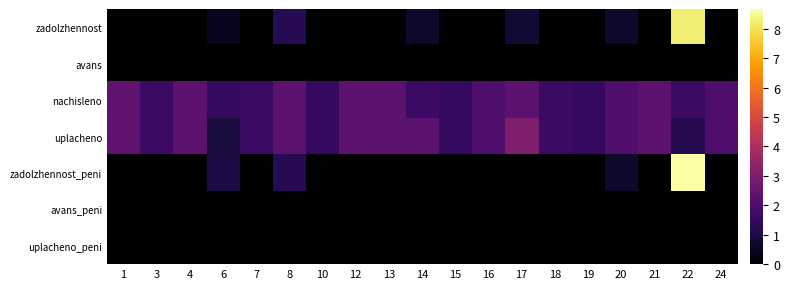

Reading left to right, extract all data points from this chart.

zadolzhennost: 1=0.0	3=0.0	4=0.0	6=0.5	7=0.0	8=1.2	10=0.0	12=0.0	13=0.0	14=0.7	15=0.0	16=0.0	17=0.8	18=0.0	19=0.0	20=0.7	21=0.0	22=8.2	24=0.0
avans: 1=0.0	3=0.0	4=0.0	6=0.0	7=0.0	8=0.0	10=0.0	12=0.0	13=0.0	14=0.0	15=0.0	16=0.0	17=0.0	18=0.0	19=0.0	20=0.0	21=0.0	22=0.0	24=0.0
nachisleno: 1=2.4	3=1.7	4=2.3	6=1.5	7=1.7	8=2.3	10=1.5	12=2.3	13=2.3	14=1.6	15=1.5	16=2.0	17=2.3	18=1.6	19=1.5	20=2.0	21=2.3	22=1.6	24=2.0
uplacheno: 1=2.4	3=1.7	4=2.3	6=1.0	7=1.7	8=2.3	10=1.5	12=2.3	13=2.3	14=2.3	15=1.5	16=2.0	17=3.0	18=1.6	19=1.5	20=2.0	21=2.3	22=1.2	24=2.0
zadolzhennost_peni: 1=0.0	3=0.0	4=0.0	6=1.0	7=0.0	8=1.2	10=0.0	12=0.0	13=0.0	14=0.0	15=0.0	16=0.0	17=0.0	18=0.0	19=0.0	20=0.7	21=0.0	22=8.7	24=0.0
avans_peni: 1=0.0	3=0.0	4=0.0	6=0.0	7=0.0	8=0.0	10=0.0	12=0.0	13=0.0	14=0.0	15=0.0	16=0.0	17=0.0	18=0.0	19=0.0	20=0.0	21=0.0	22=0.0	24=0.0
uplacheno_peni: 1=0.0	3=0.0	4=0.0	6=0.0	7=0.0	8=0.0	10=0.0	12=0.0	13=0.0	14=0.0	15=0.0	16=0.0	17=0.0	18=0.0	19=0.0	20=0.0	21=0.0	22=0.0	24=0.0